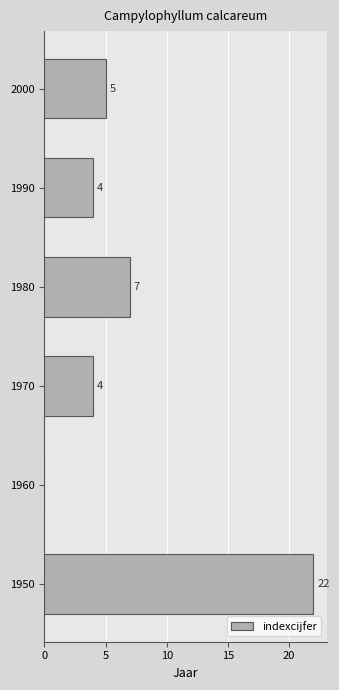

Which category has the highest value across all series?

1950